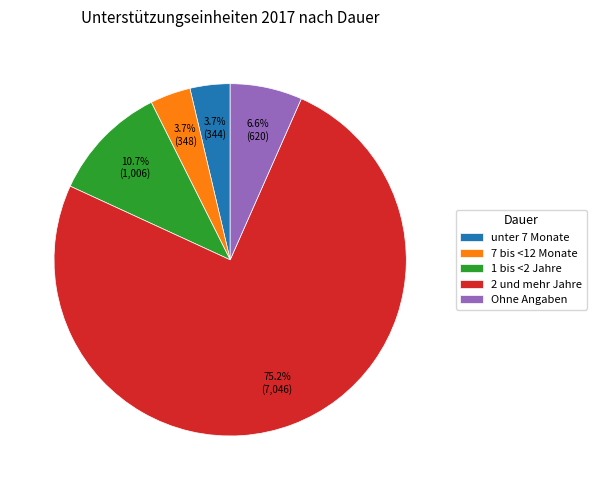

Count the number of slices in the pie.

5